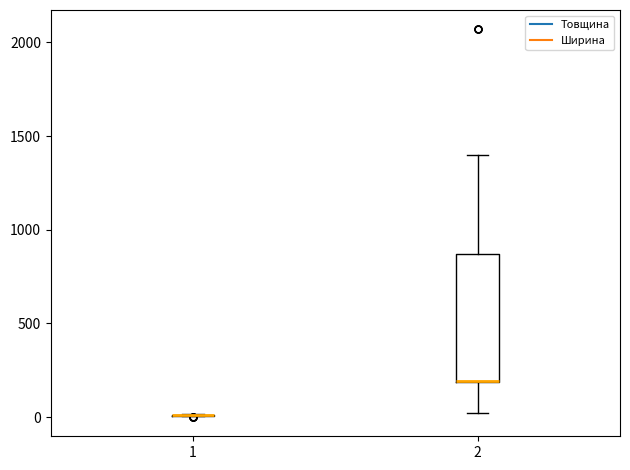

Comparing the boxes themselves (not the whiskers), which one is the tallest?

2